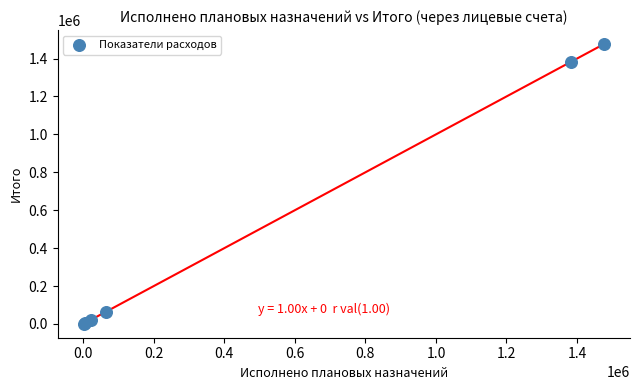

What Y value in the scatter plot is closest to 738806?

1384116.2